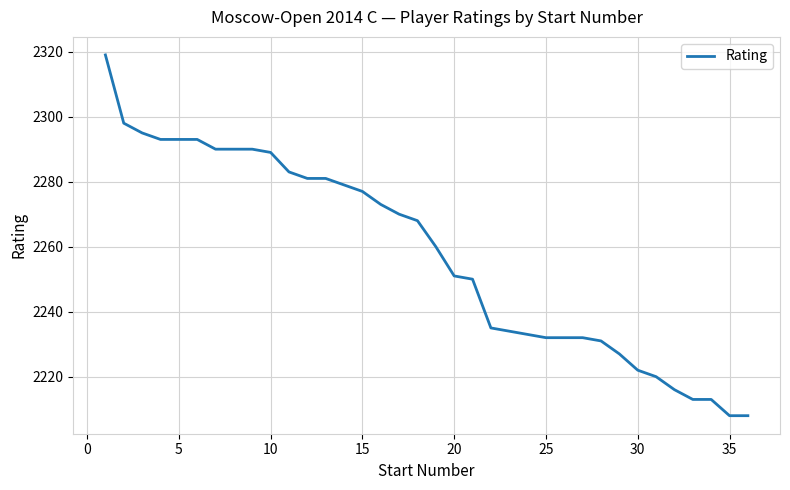

What is the difference between the maximum and minimum values?

111